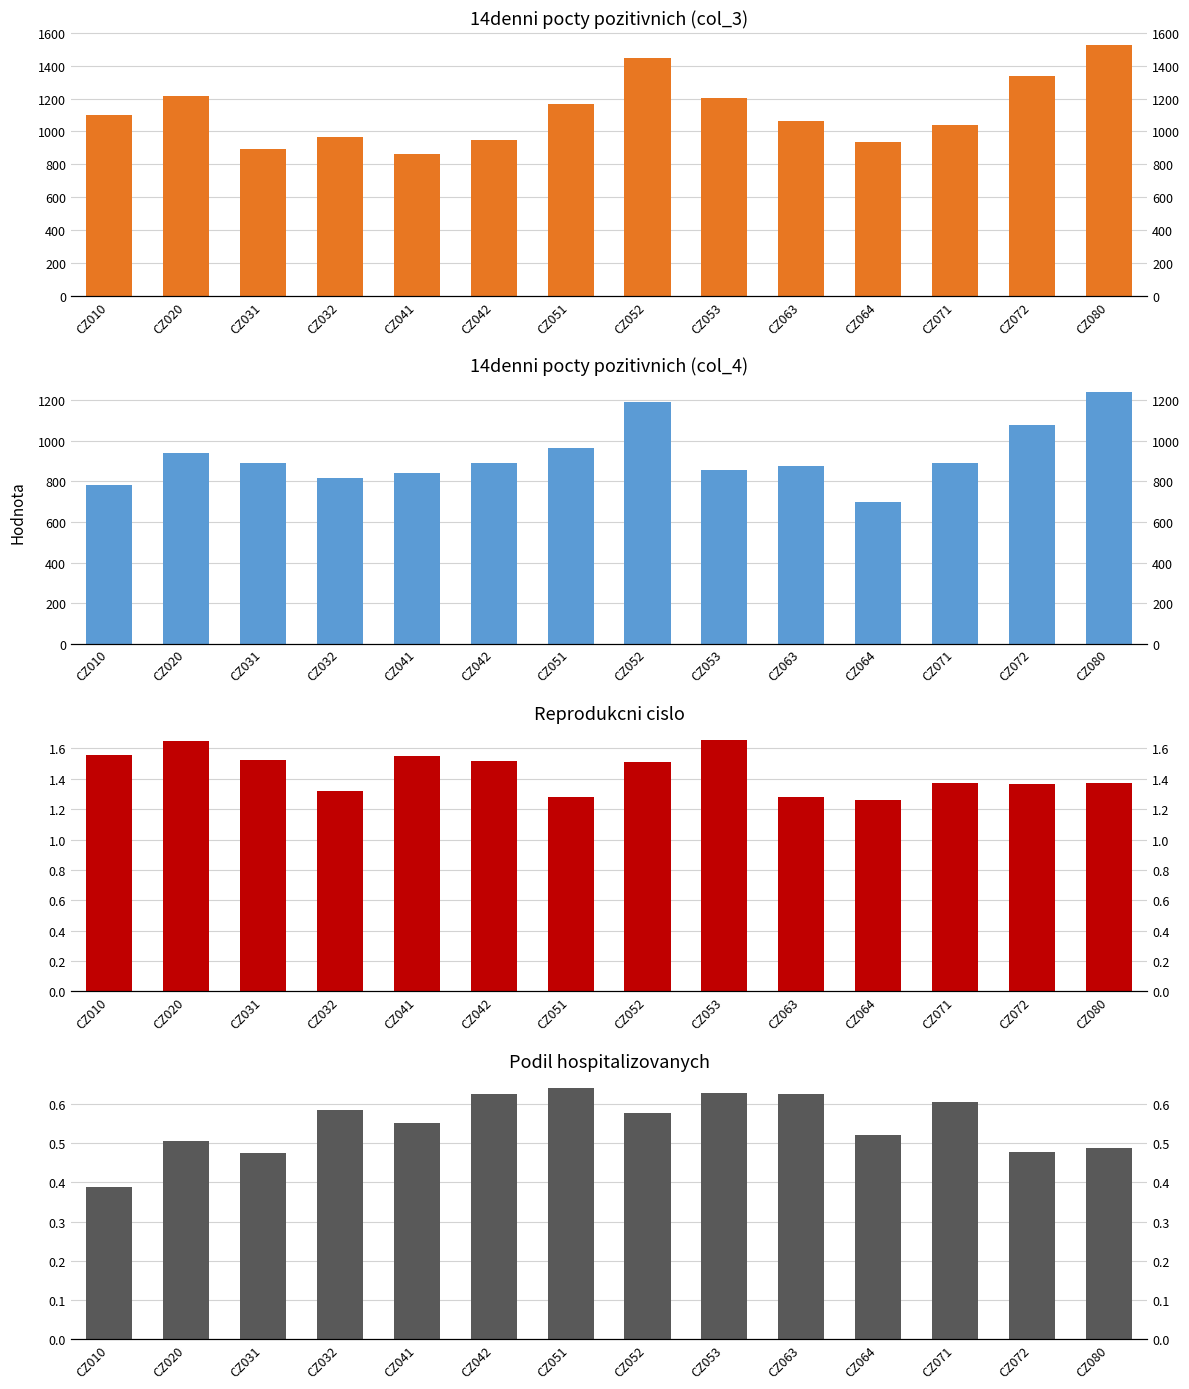

The 14denni pocty pozitivnich (col_3) series shows 1834.2 at CZ072. True or false?

False